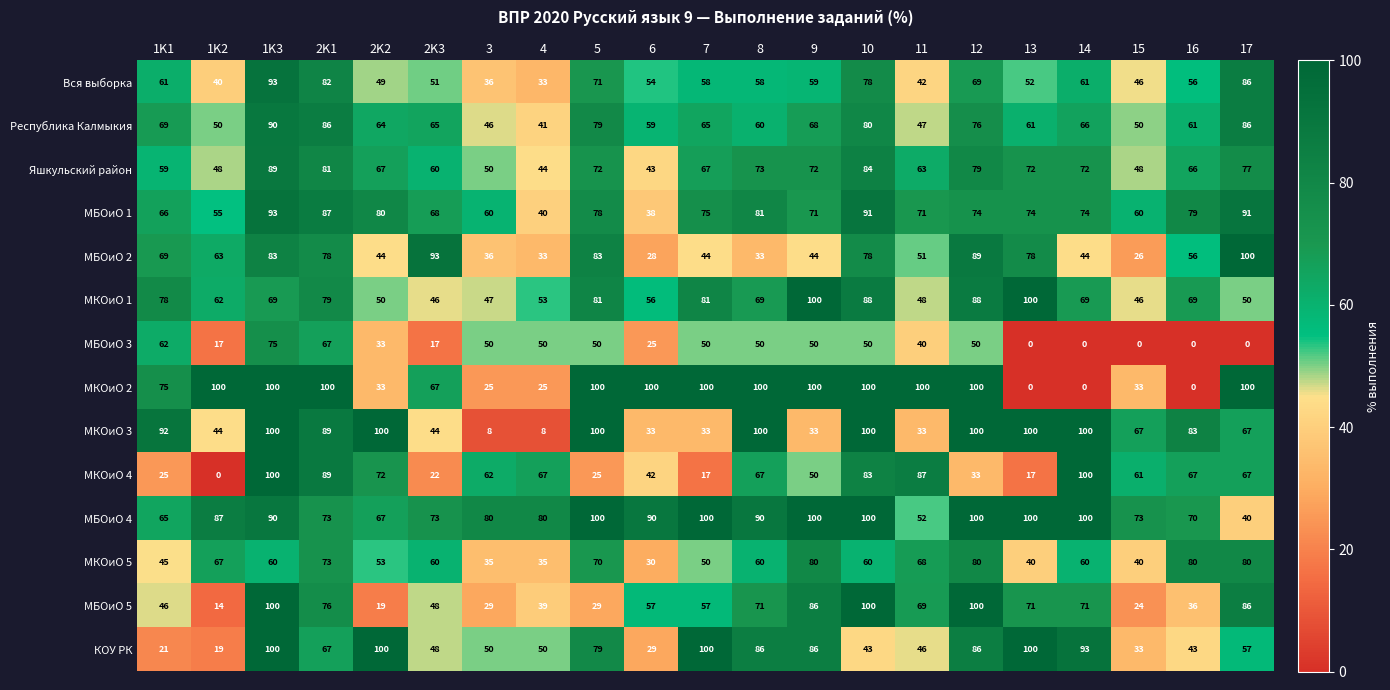

What is the maximum value shown in the chart?

100